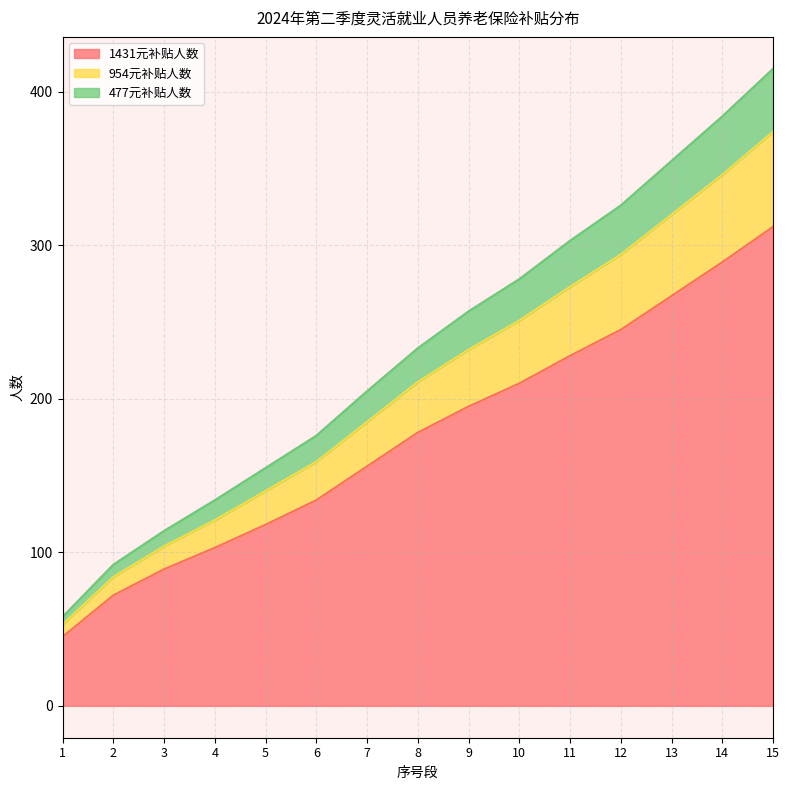

Is it true that 1431元补贴人数 equals 136 at 10?

False